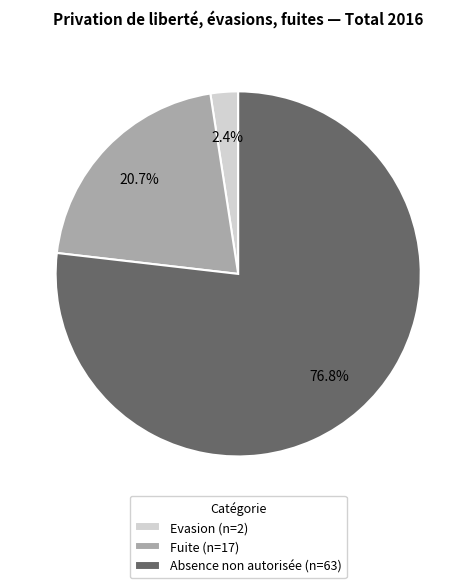

Between Evasion (n=2) and Absence non autorisée (n=63), which is larger?

Absence non autorisée (n=63)